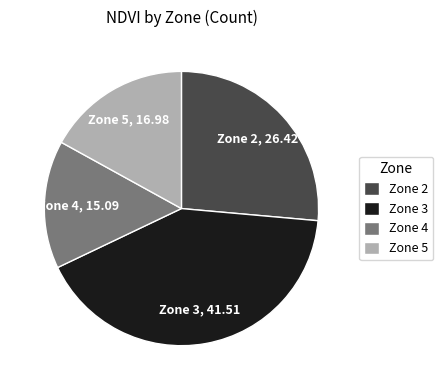

The Zone 5 slice represents 17% of the pie. True or false?

True